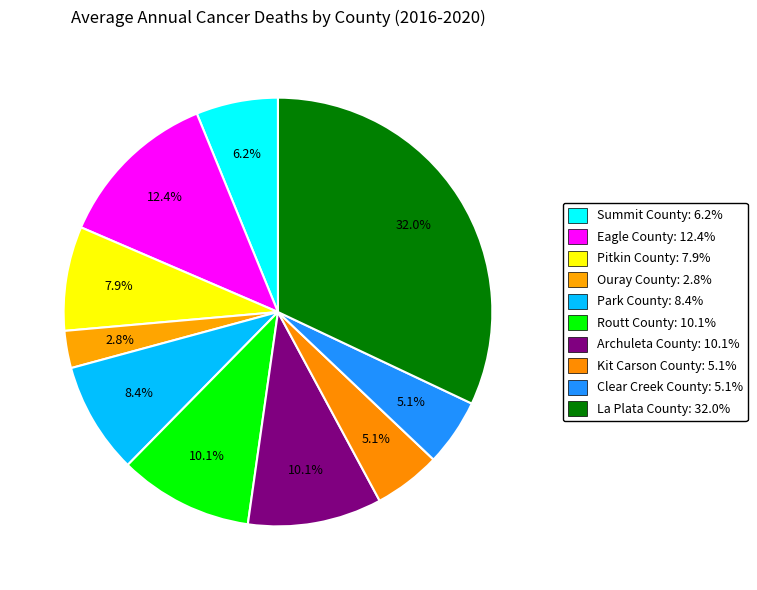

Count the number of slices in the pie.

10